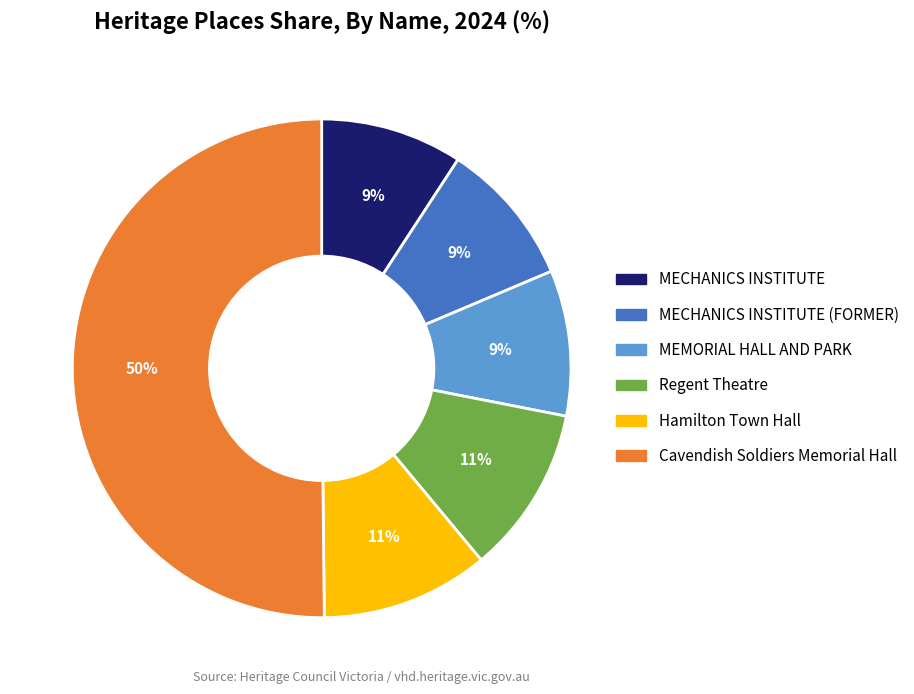

To the nearest percent, what is the average slice percentage?

17%